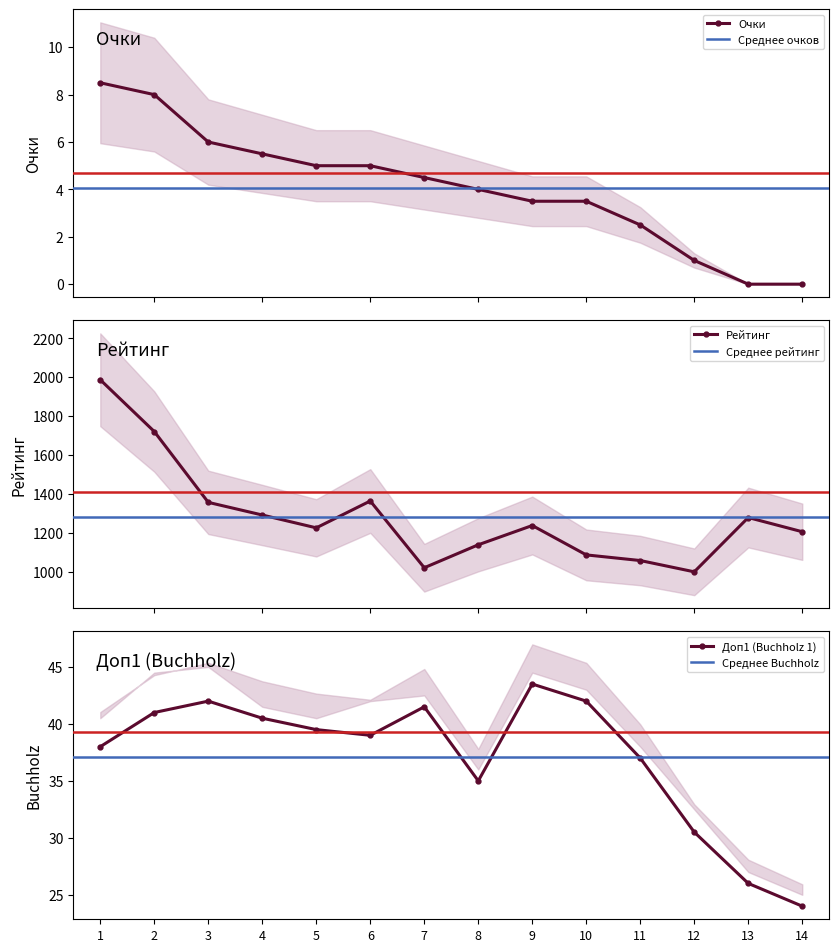

At which label is Очки closest to 4?

8